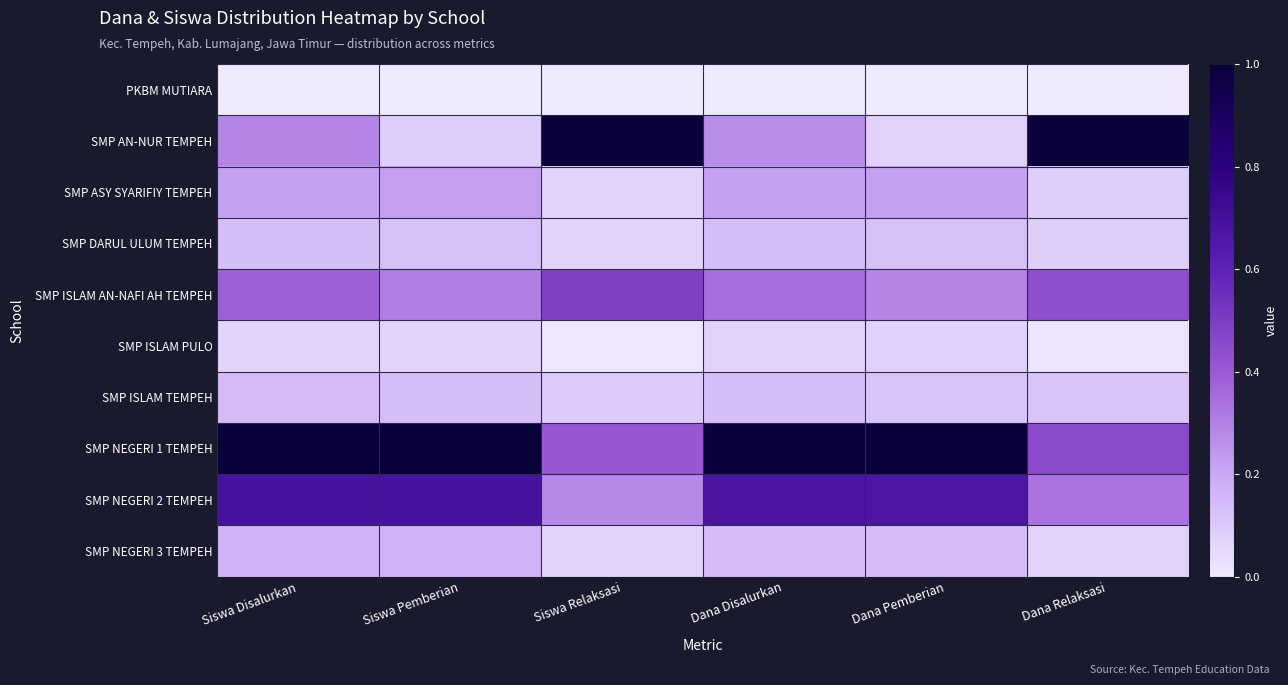

Reading left to right, transcribe all the data shown in this chart.

PKBM MUTIARA: Siswa Disalurkan=0.0	Siswa Pemberian=0.0	Siswa Relaksasi=0.0	Dana Disalurkan=0.0	Dana Pemberian=0.0	Dana Relaksasi=0.0
SMP AN-NUR TEMPEH: Siswa Disalurkan=0.3	Siswa Pemberian=0.1	Siswa Relaksasi=1.0	Dana Disalurkan=0.3	Dana Pemberian=0.1	Dana Relaksasi=1.0
SMP ASY SYARIFIY TEMPEH: Siswa Disalurkan=0.2	Siswa Pemberian=0.2	Siswa Relaksasi=0.1	Dana Disalurkan=0.2	Dana Pemberian=0.2	Dana Relaksasi=0.1
SMP DARUL ULUM TEMPEH: Siswa Disalurkan=0.1	Siswa Pemberian=0.1	Siswa Relaksasi=0.1	Dana Disalurkan=0.1	Dana Pemberian=0.1	Dana Relaksasi=0.1
SMP ISLAM AN-NAFI AH TEMPEH: Siswa Disalurkan=0.4	Siswa Pemberian=0.3	Siswa Relaksasi=0.5	Dana Disalurkan=0.4	Dana Pemberian=0.3	Dana Relaksasi=0.4
SMP ISLAM PULO: Siswa Disalurkan=0.1	Siswa Pemberian=0.1	Siswa Relaksasi=0.0	Dana Disalurkan=0.1	Dana Pemberian=0.1	Dana Relaksasi=0.0
SMP ISLAM TEMPEH: Siswa Disalurkan=0.1	Siswa Pemberian=0.1	Siswa Relaksasi=0.1	Dana Disalurkan=0.1	Dana Pemberian=0.1	Dana Relaksasi=0.1
SMP NEGERI 1 TEMPEH: Siswa Disalurkan=1.0	Siswa Pemberian=1.0	Siswa Relaksasi=0.4	Dana Disalurkan=1.0	Dana Pemberian=1.0	Dana Relaksasi=0.5
SMP NEGERI 2 TEMPEH: Siswa Disalurkan=0.7	Siswa Pemberian=0.7	Siswa Relaksasi=0.3	Dana Disalurkan=0.7	Dana Pemberian=0.7	Dana Relaksasi=0.3
SMP NEGERI 3 TEMPEH: Siswa Disalurkan=0.2	Siswa Pemberian=0.2	Siswa Relaksasi=0.1	Dana Disalurkan=0.1	Dana Pemberian=0.1	Dana Relaksasi=0.1